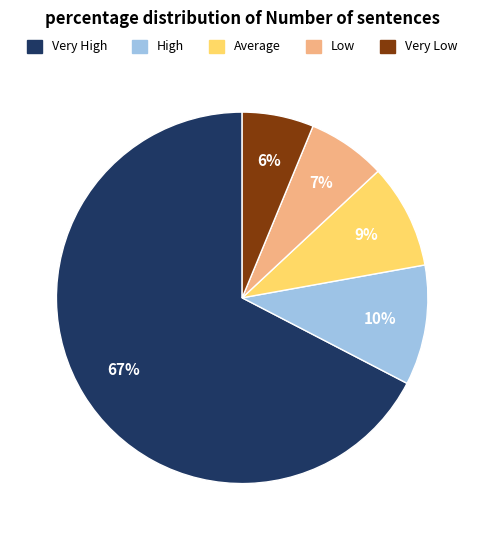

Rank the categories by value from lowest to highest.

Very Low, Low, Average, High, Very High